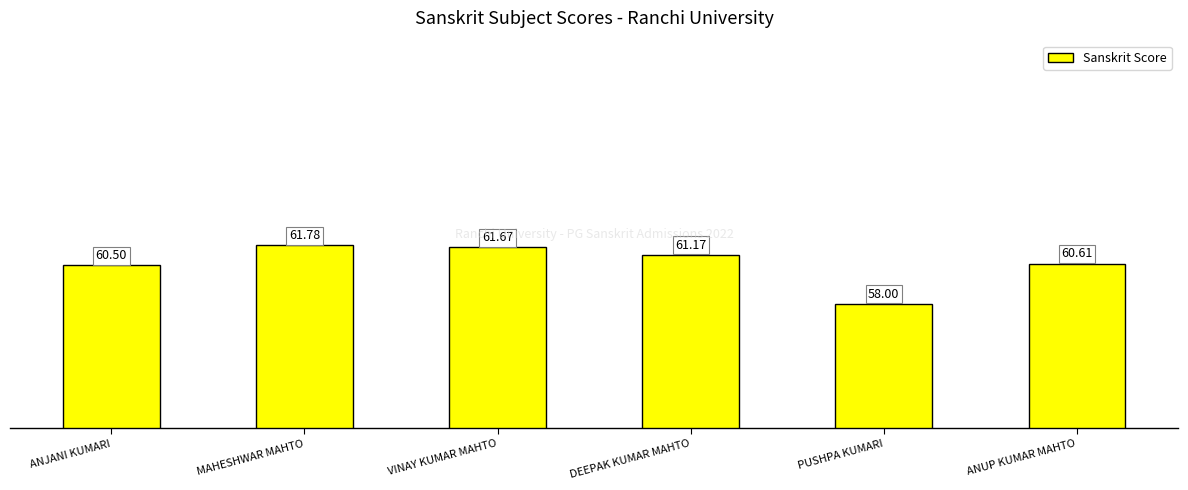

Reading left to right, list all the values displayed in this chart.

60.5	61.8	61.7	61.2	58.0	60.6